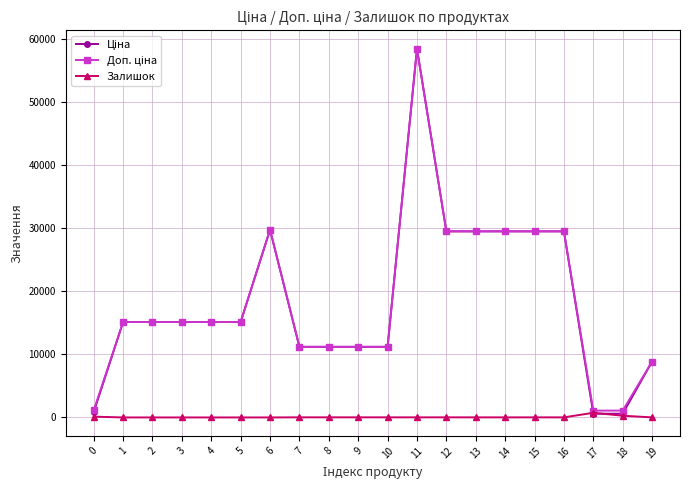

What is the greatest value displayed?

58426.5